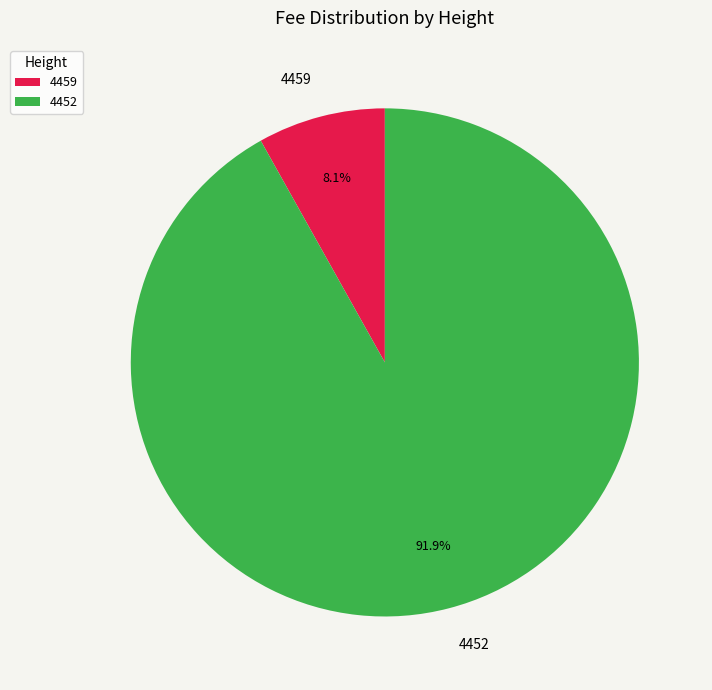

What percentage do 4459 and 4452 together represent?

100.0%